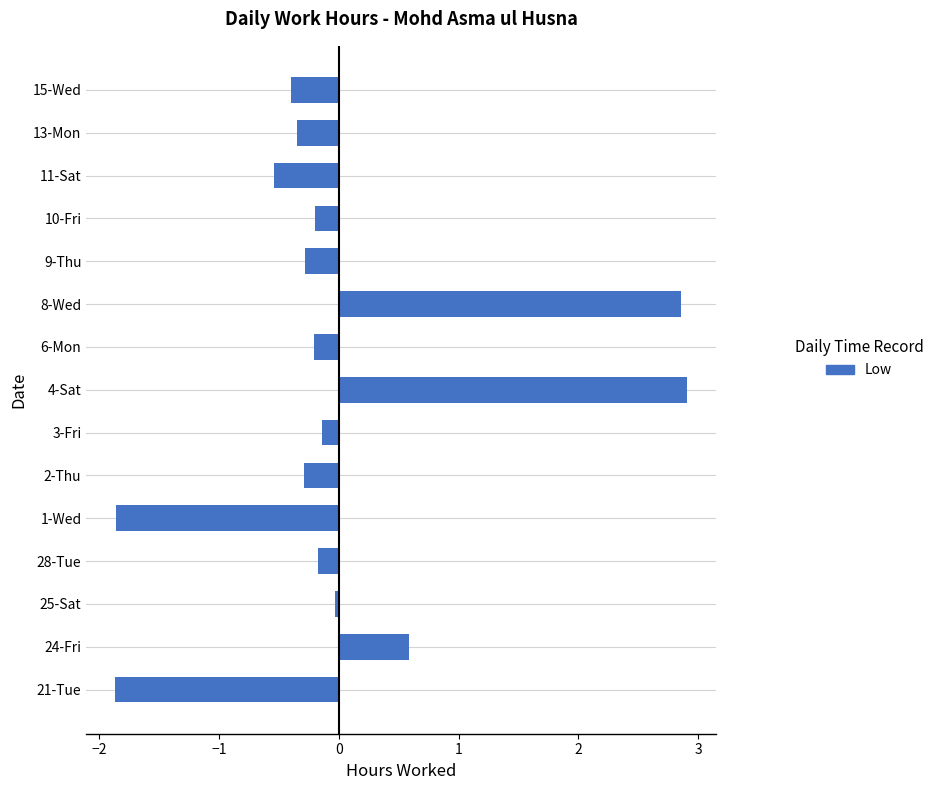

Is it true that the value at 2-Thu is -0.5?

False